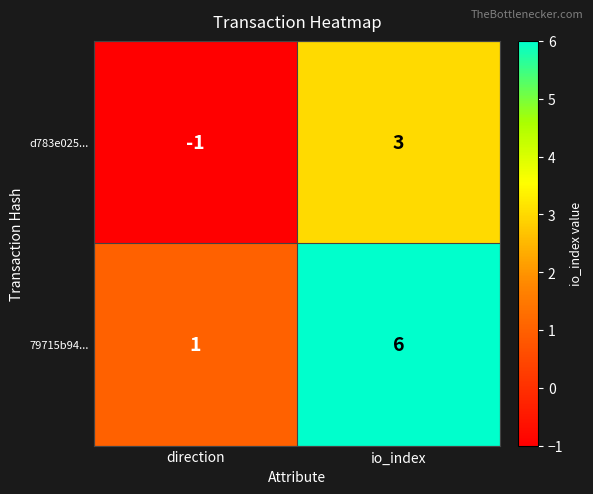

At which category is the sum across all series the highest?

io_index